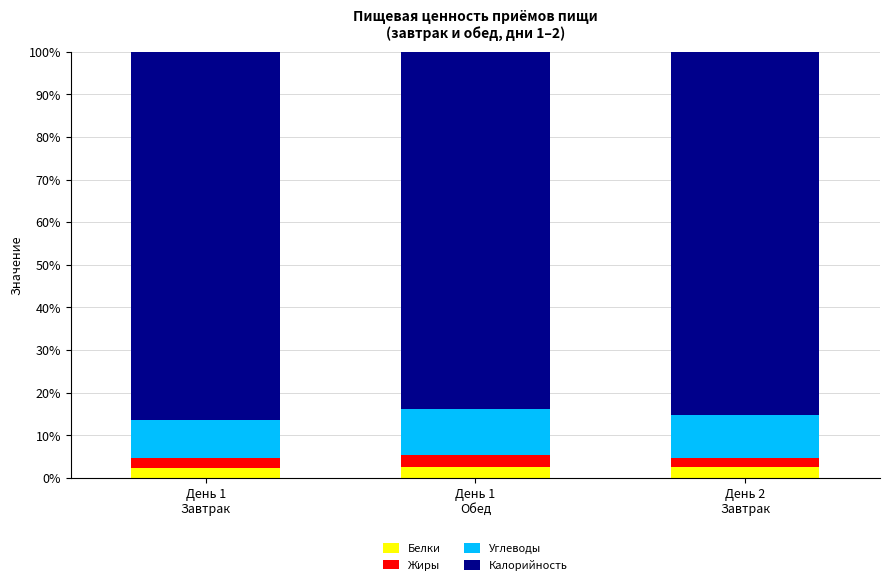

What is the average value of the Белки series?

2.4